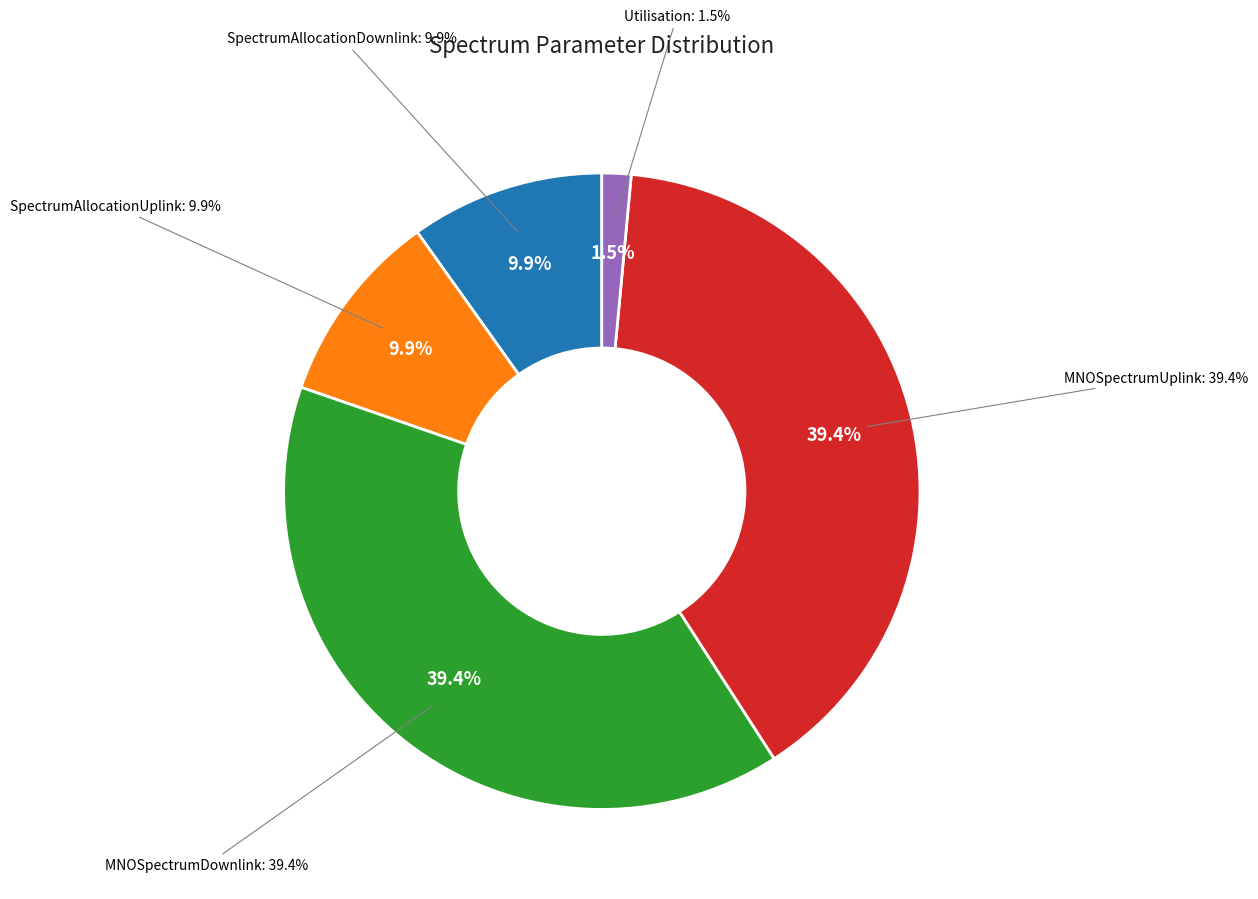

Does any single category account for the majority?

No